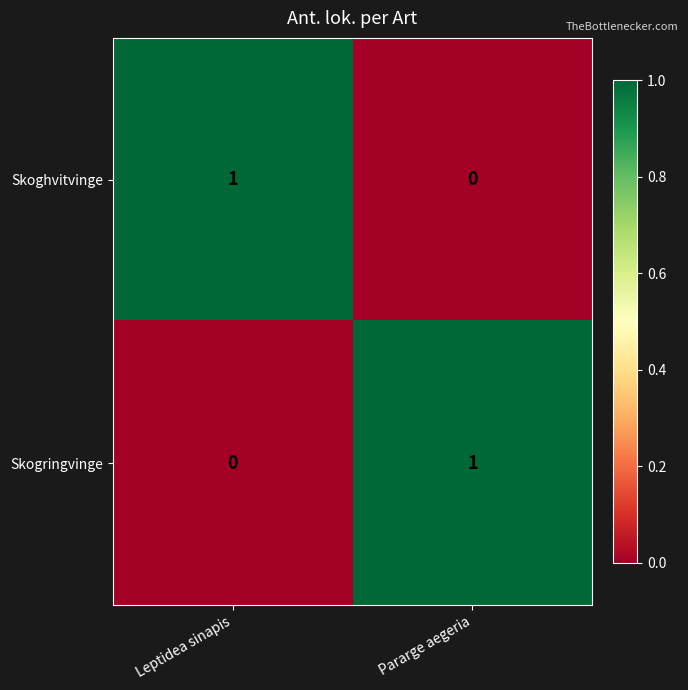

At Pararge aegeria, list the series in order from largest to smallest.

Skogringvinge, Skoghvitvinge